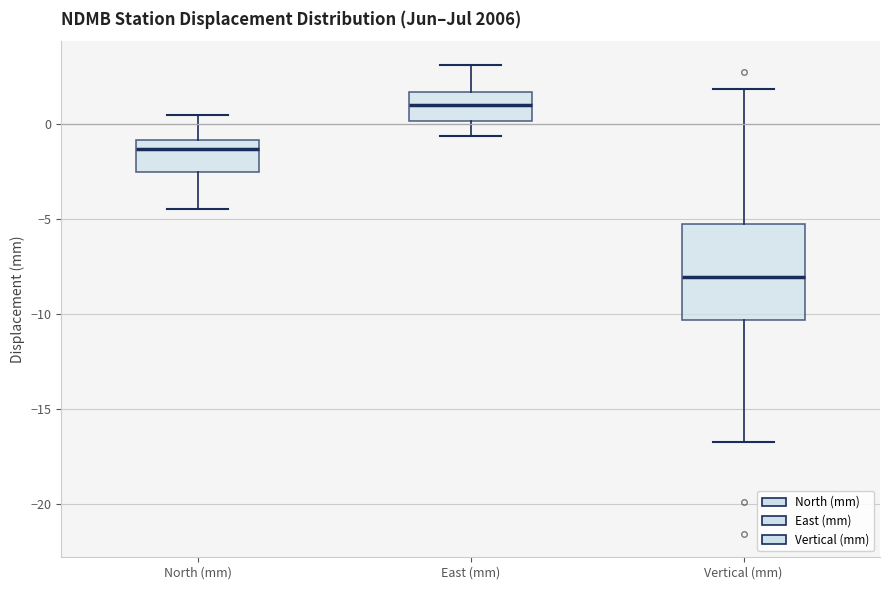

Reading left to right, transcribe this box plot: for each box, give where its median line is, the range the box spans, and where its two whiskers end, as read against the y-axis. The values are not printed on the chart, so give them approximately, as read against the axis.

North (mm): median -1.5, box -2.5 to -1.0, whiskers -4.5 to 0.5
East (mm): median 1.0, box 0.0 to 1.5, whiskers -0.5 to 3.0
Vertical (mm): median -8.0, box -10.5 to -5.0, whiskers -16.5 to 2.0